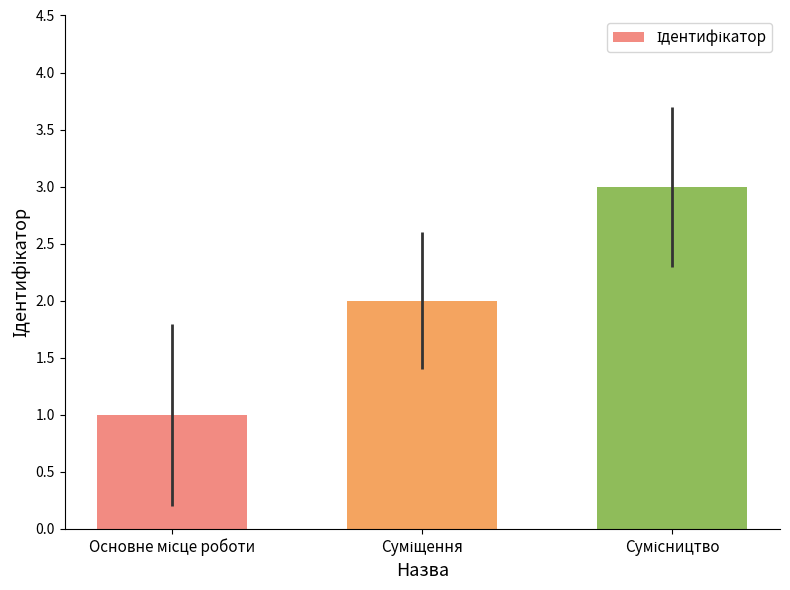

What is the sum of all values?

6